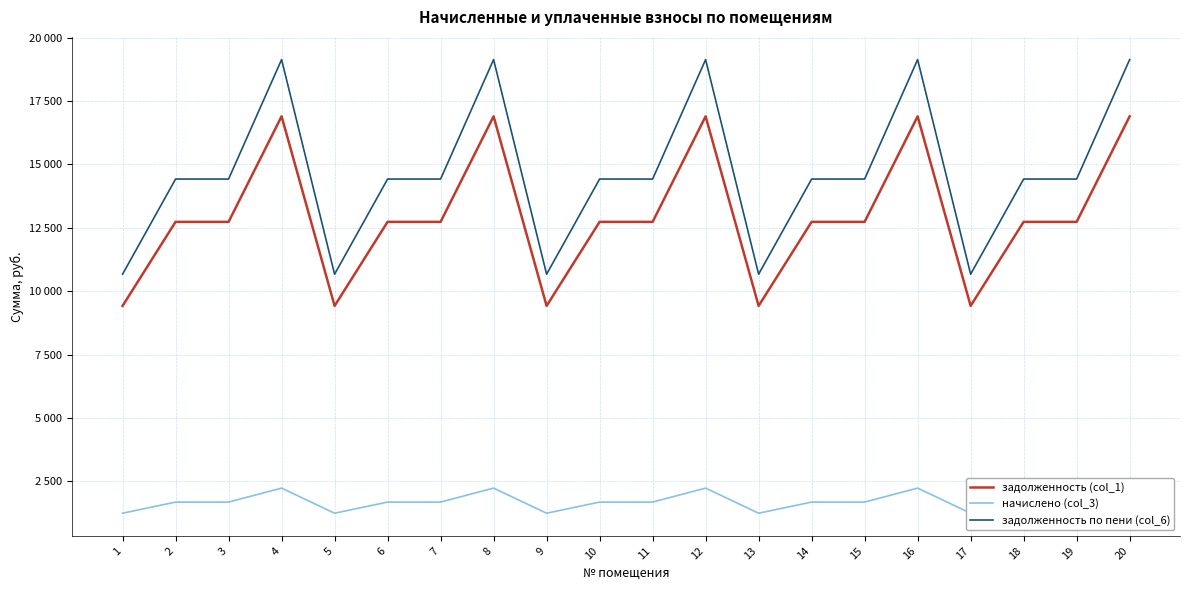

What is the value of the начислено (col_3) point at the 18th from the left?

1687.4